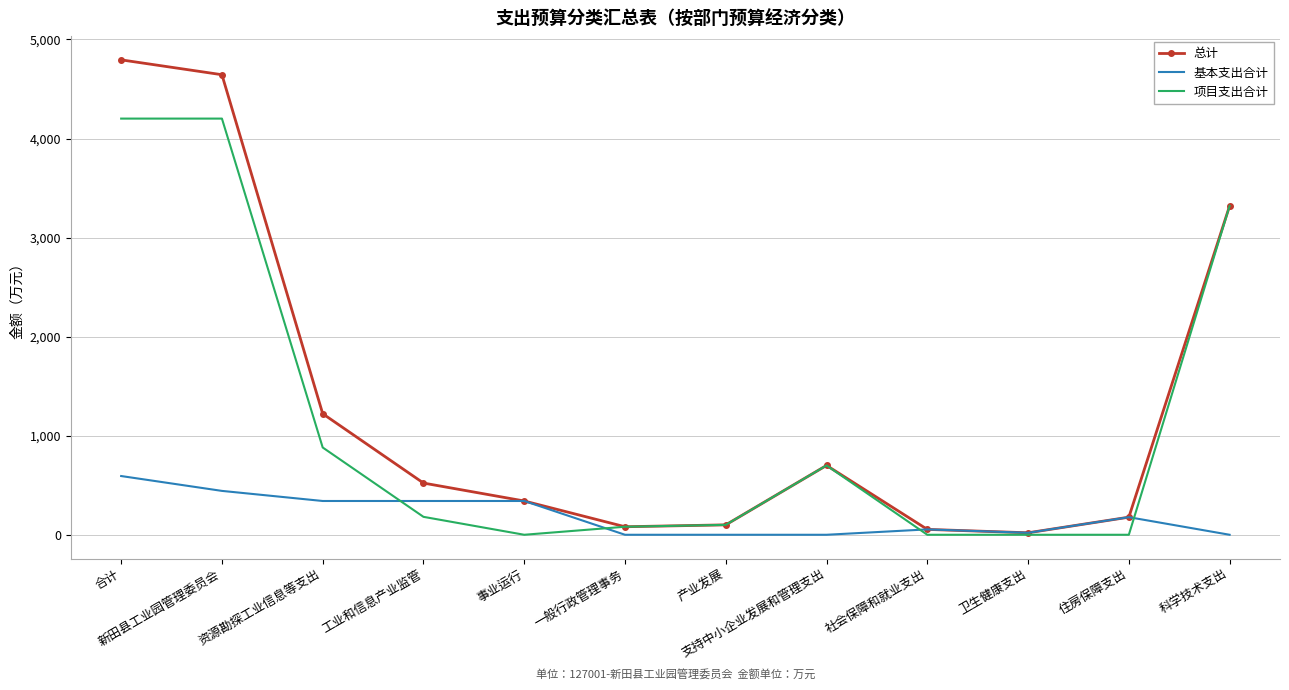

Which category has the highest value across all series?

合计